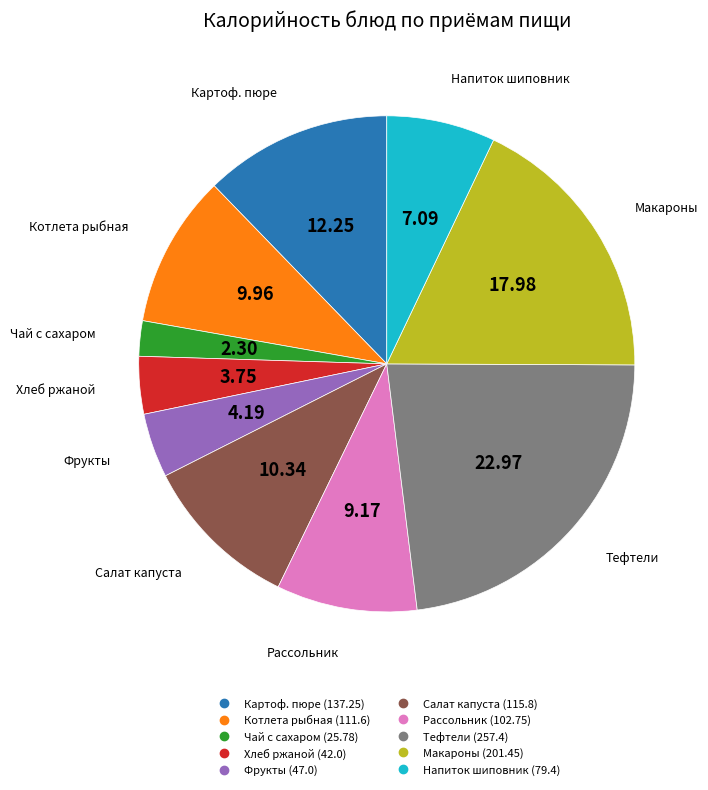

Is there a majority slice in this chart?

No